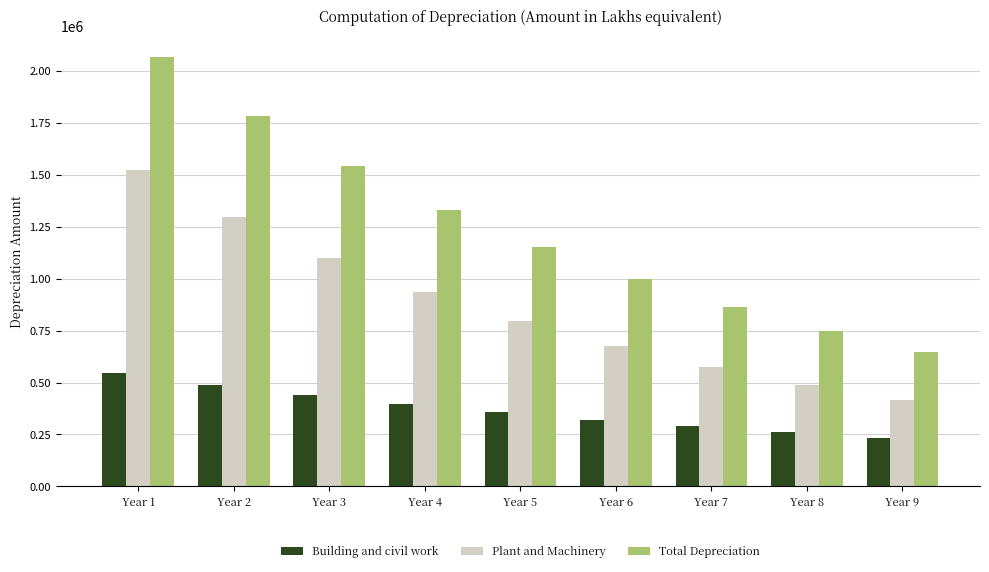

What is the average value of the Total Depreciation series?

1236424.7